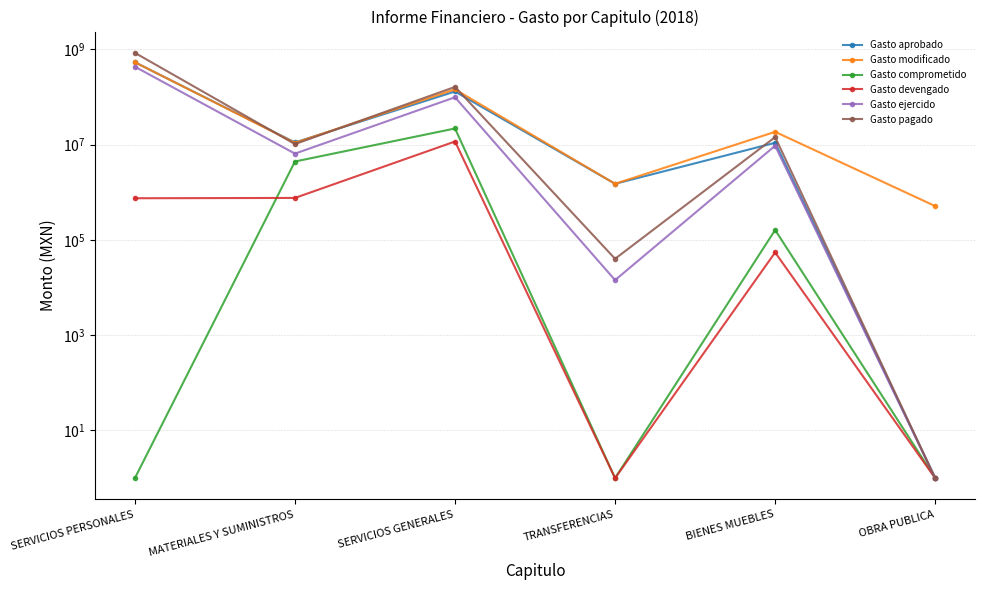

How many interior local valleys does the Gasto devengado series have?

1